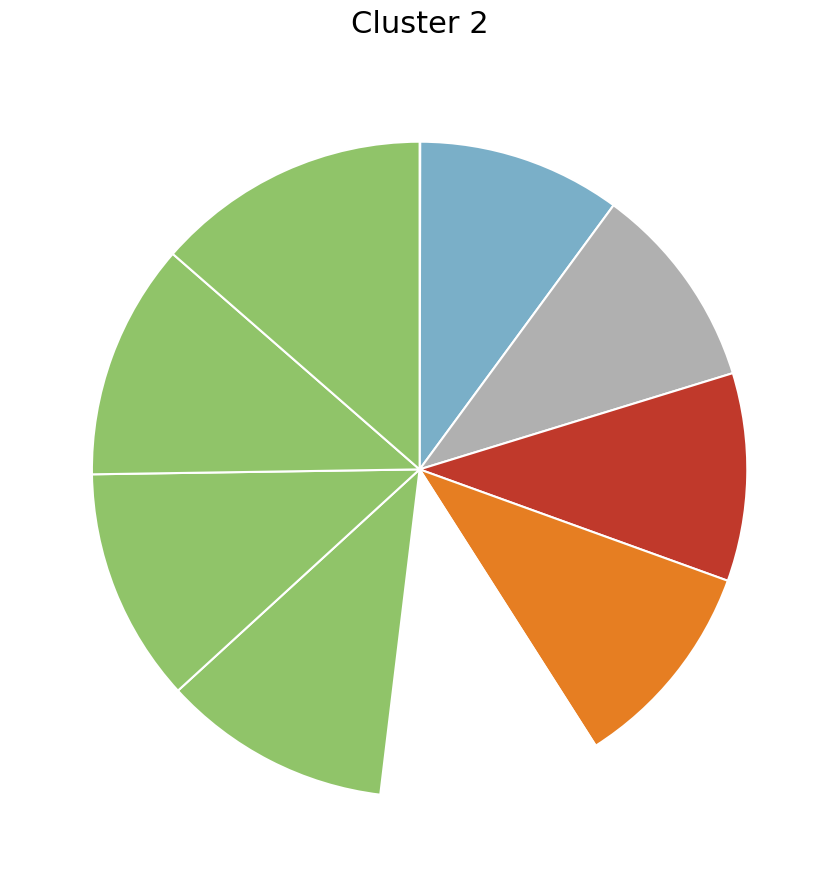

How many segments does this pie chart have?

10